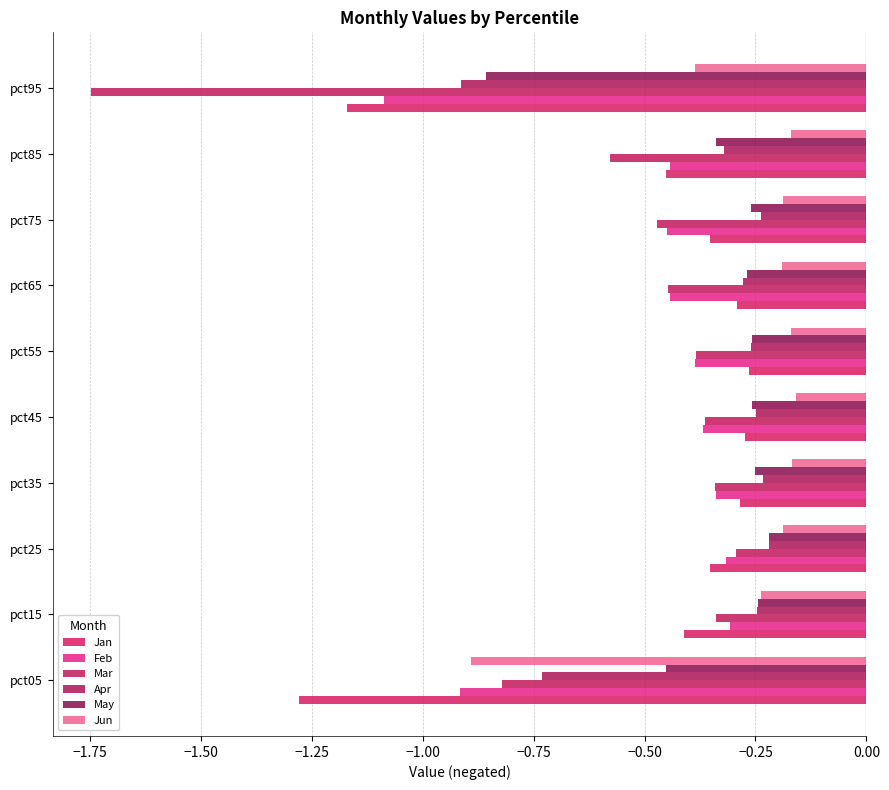

How many distinct data groups are displayed?

6